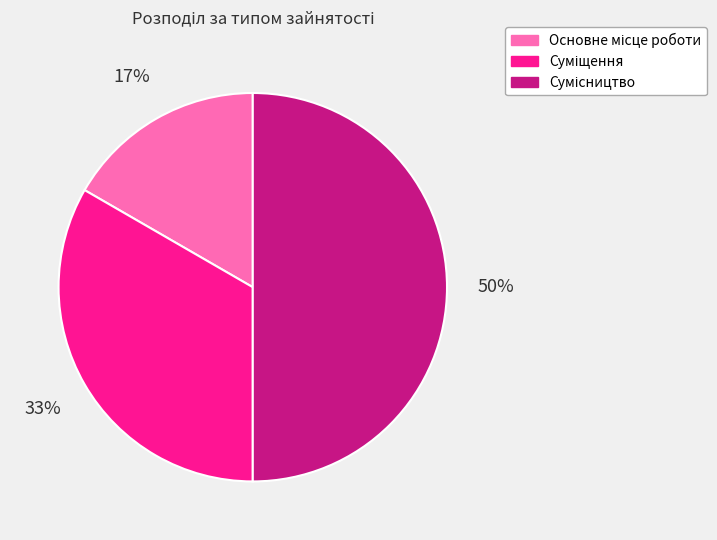

To the nearest percent, what is the average slice percentage?

33%